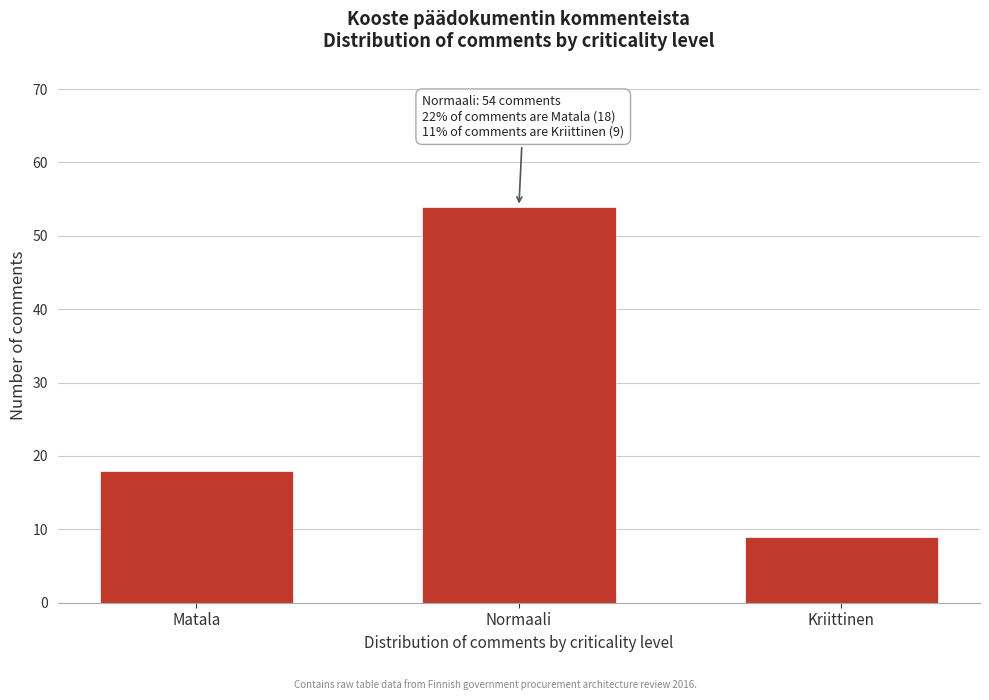

Reading left to right, transcribe all the data shown in this chart.

Matala=18	Normaali=54	Kriittinen=9